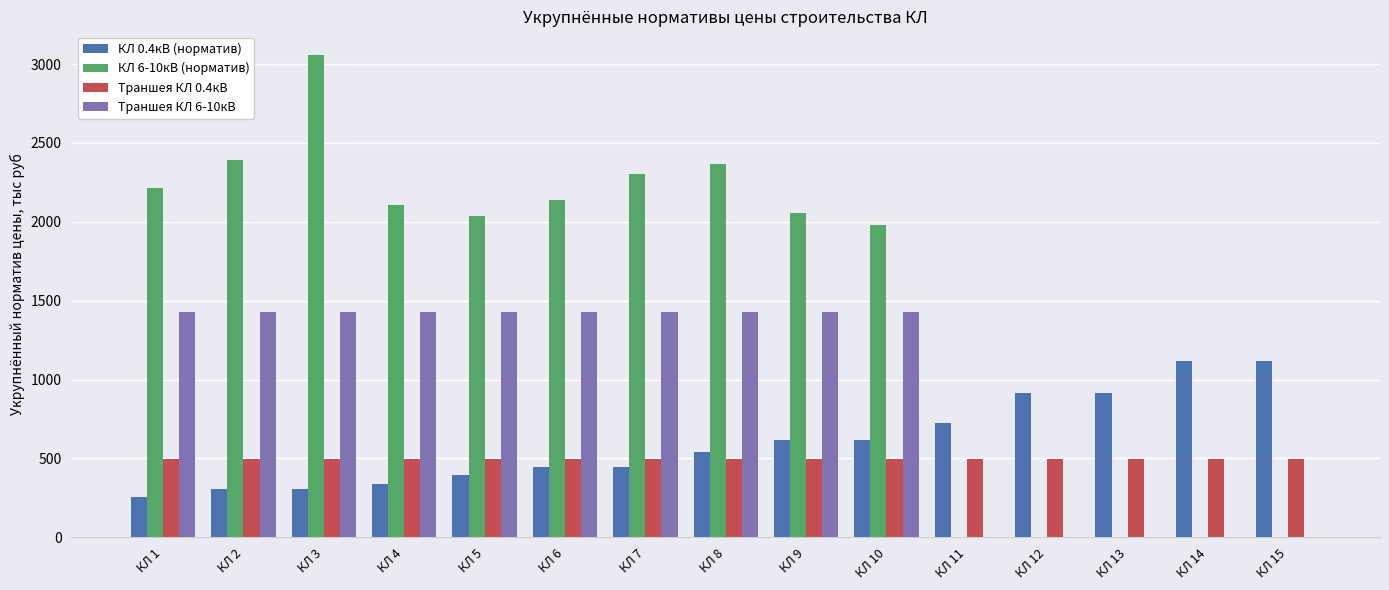

Reading left to right, what are all the values shown in this chart?

КЛ 0.4кВ (норматив): 254	304	304	340	398	448	448	539	618	618	722	916	916	1116	1116
КЛ 6-10кВ (норматив): 2214	2394	3055	2106	2037	2136	2306	2366	2058	1979	0	0	0	0	0
Траншея КЛ 0.4кВ: 496	496	496	496	496	496	496	496	496	496	496	496	496	496	496
Траншея КЛ 6-10кВ: 1428	1428	1428	1428	1428	1428	1428	1428	1428	1428	0	0	0	0	0